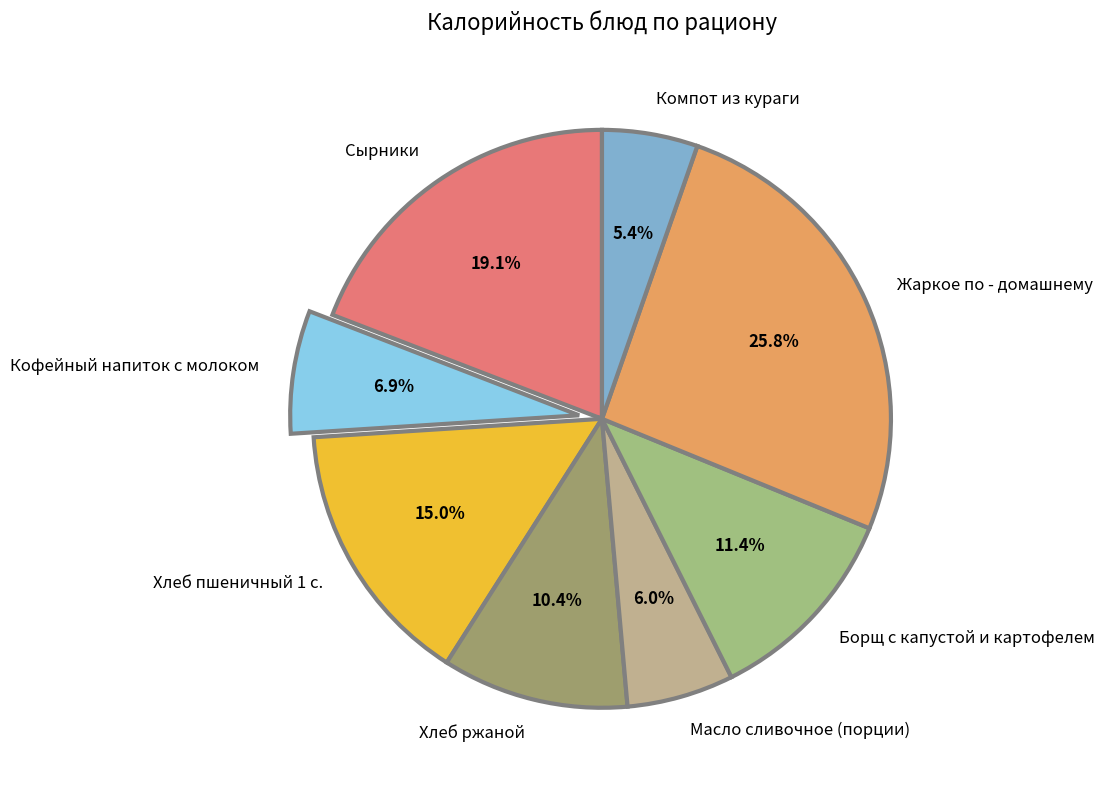

Which has a higher value, Сырники or Борщ с капустой и картофелем?

Сырники